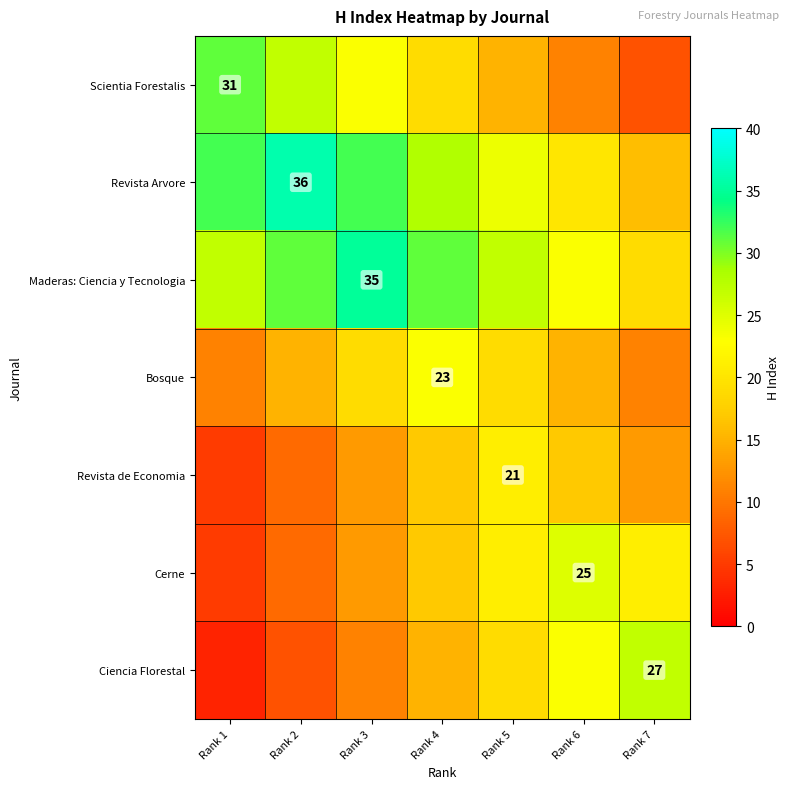

Is it true that Ciencia Florestal equals 13 at Rank 7?

False